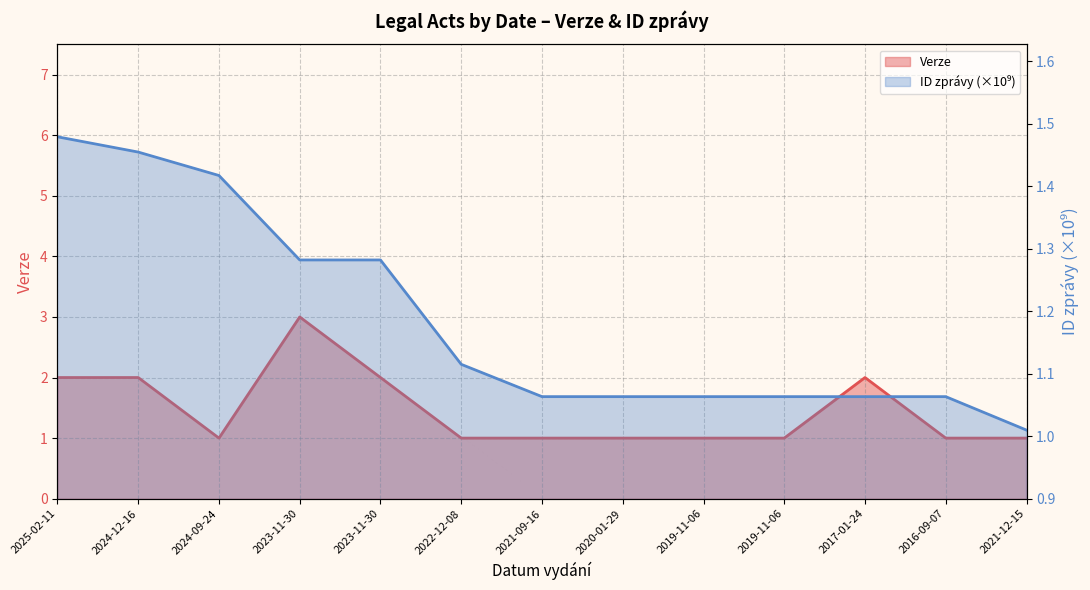

At which category does Verze reach its first local valley?

2024-09-24